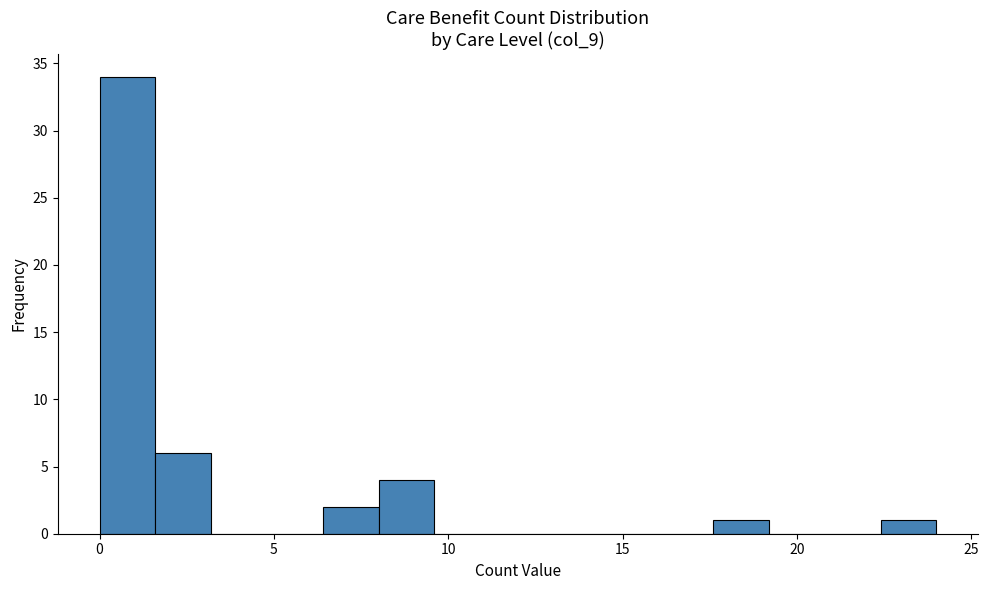

Read against the x-axis, roughly where is the centre of the tallest bar?

1.0